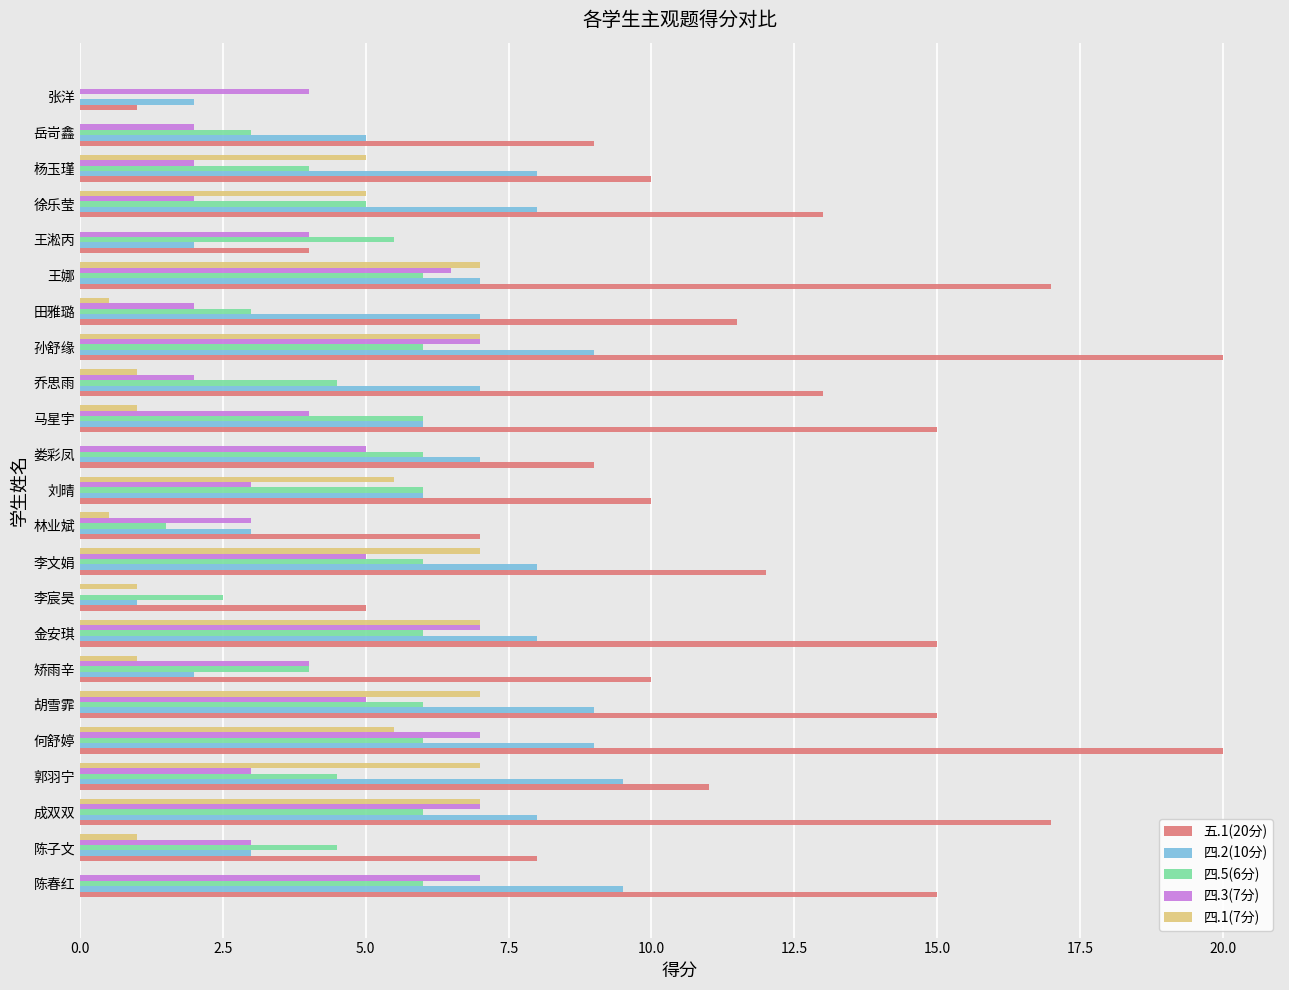

At which category is the sum across all series the highest?

孙舒缘